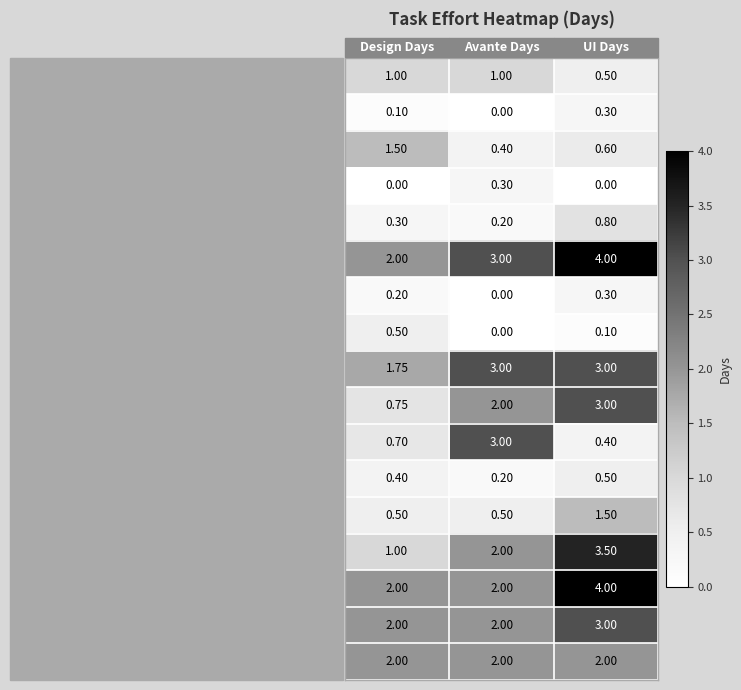

What is the difference between the highest and lowest values at UI Days?

4.0